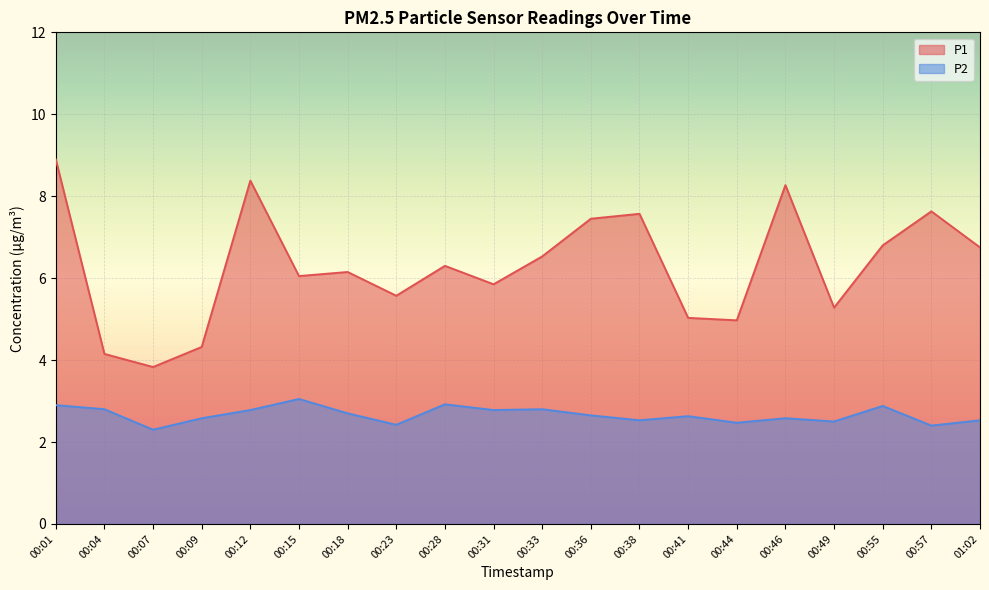

Reading left to right, list all the values displayed in this chart.

P1: 00:01=8.9	00:04=4.2	00:07=3.8	00:09=4.3	00:12=8.4	00:15=6.0	00:18=6.2	00:23=5.6	00:28=6.3	00:31=5.8	00:33=6.5	00:36=7.5	00:38=7.6	00:41=5.0	00:44=5.0	00:46=8.3	00:49=5.3	00:55=6.8	00:57=7.6	01:02=6.8
P2: 00:01=2.9	00:04=2.8	00:07=2.3	00:09=2.6	00:12=2.8	00:15=3.0	00:18=2.7	00:23=2.4	00:28=2.9	00:31=2.8	00:33=2.8	00:36=2.6	00:38=2.5	00:41=2.6	00:44=2.5	00:46=2.6	00:49=2.5	00:55=2.9	00:57=2.4	01:02=2.5